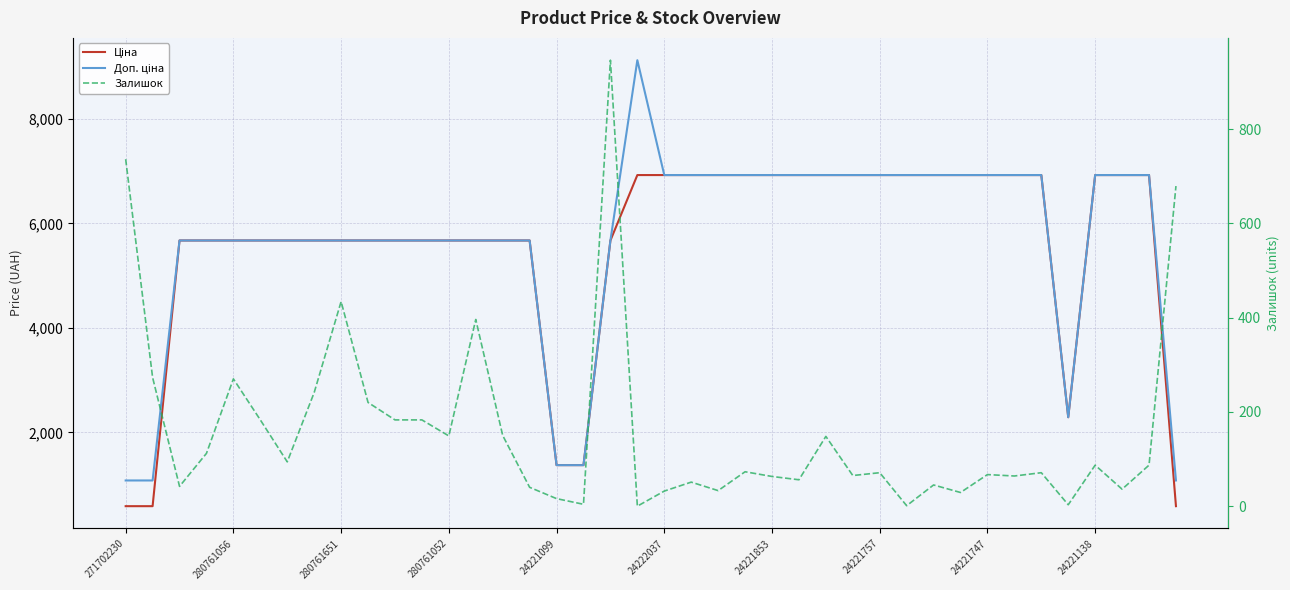

True or false: Доп. ціна and Ціна intersect in this chart.

False